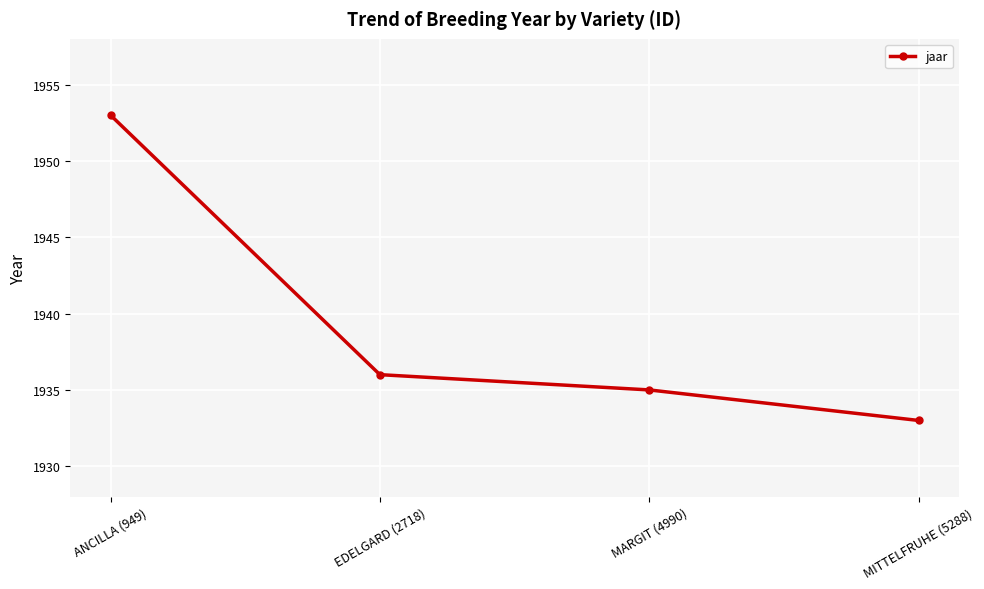

The value at ANCILLA (949) is 2608. True or false?

False